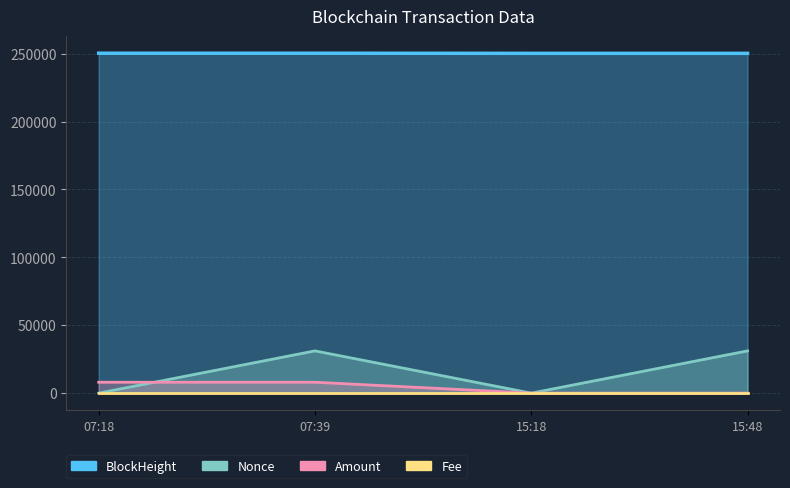

At which category is the sum across all series the highest?

07:39